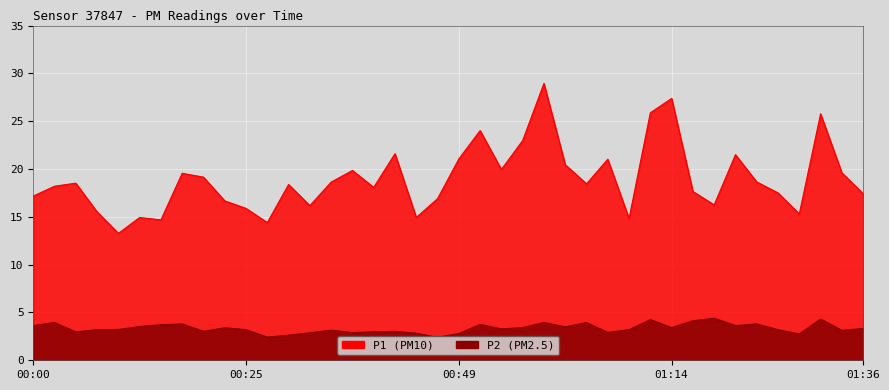

What is the average value of the P1 series?

18.9